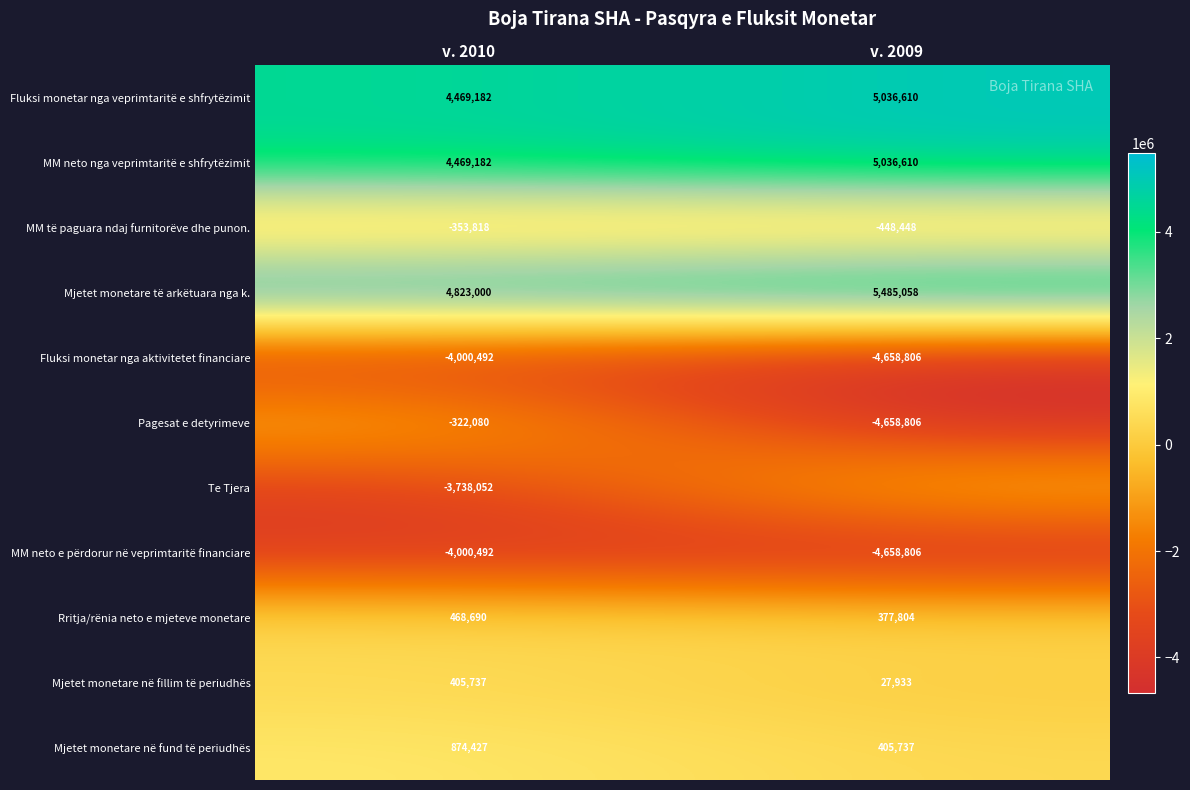

What is the sum of the Pagesat e detyrimeve values at v. 2010 and v. 2009?

-4980886